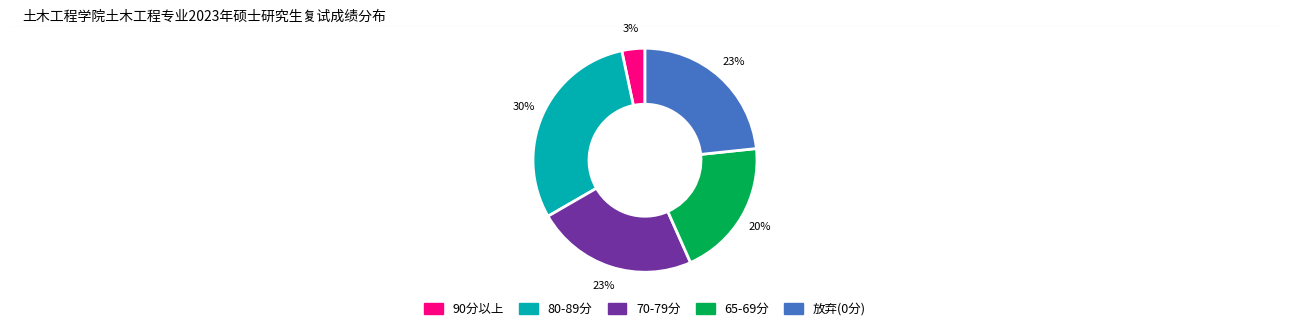

Which slice is the largest?

80-89分